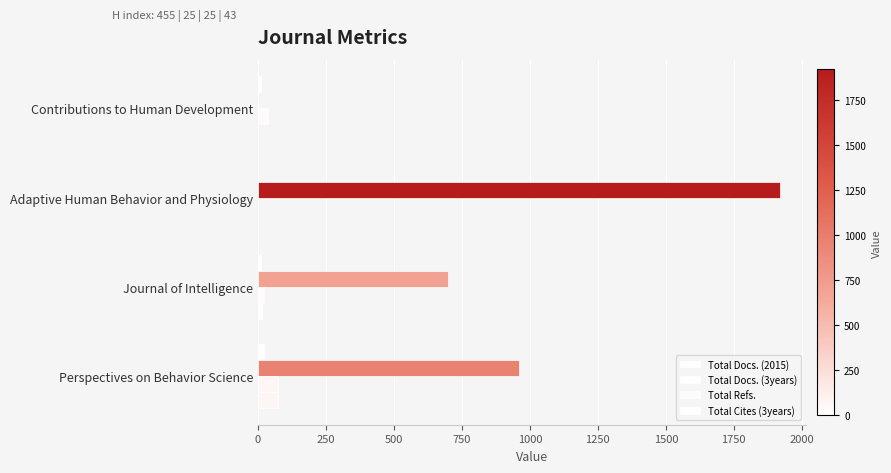

How many series are shown in this chart?

4